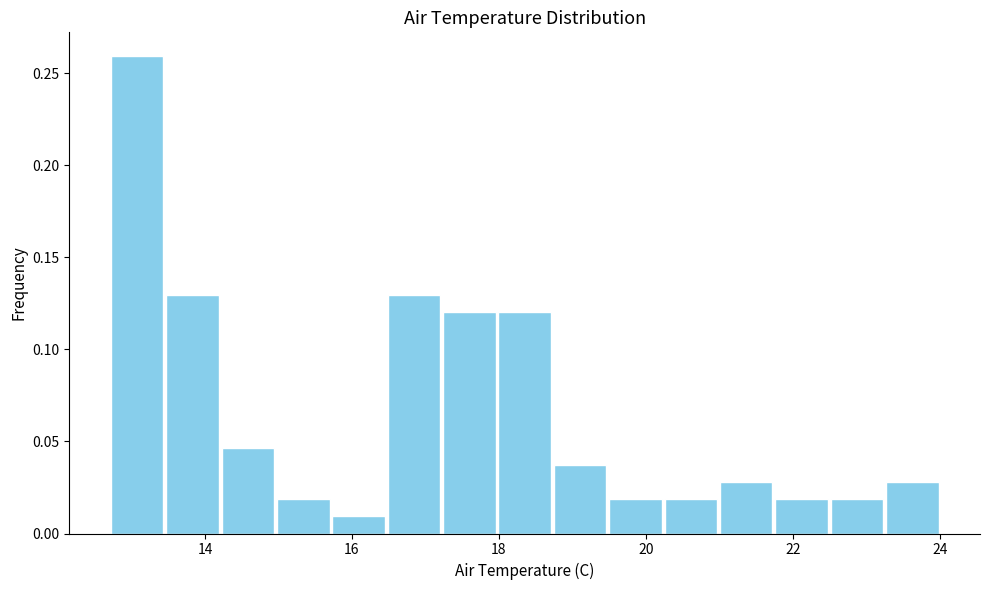

Around what value on the x-axis is the tallest bar? Give the approximate position of its centre, as read against the axis.

13.0